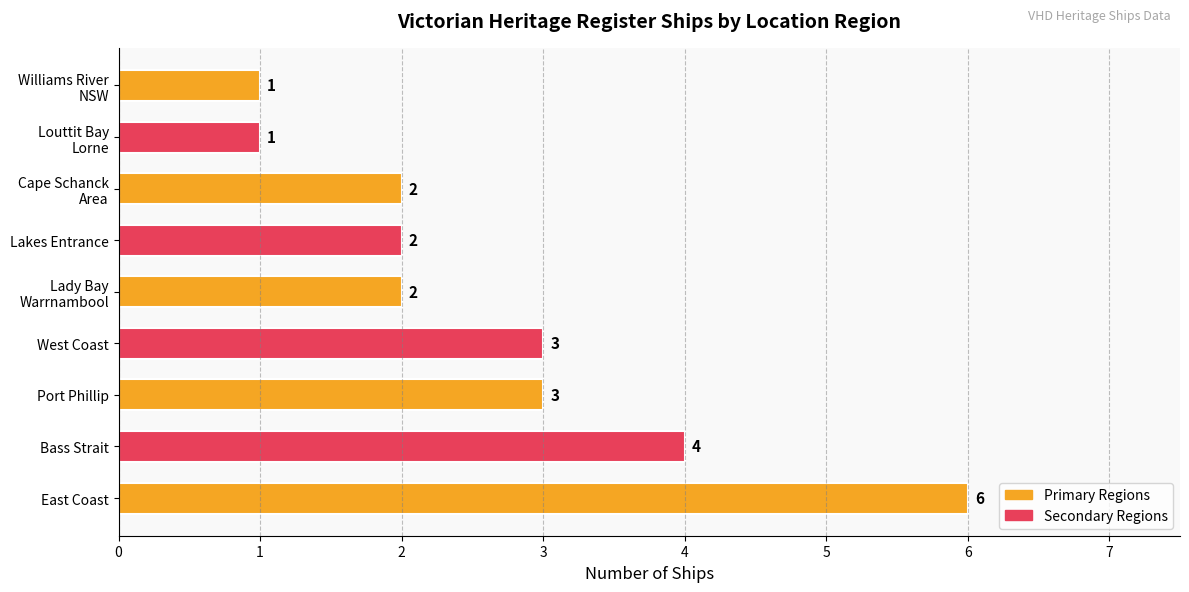

What is the minimum value shown in the chart?

1